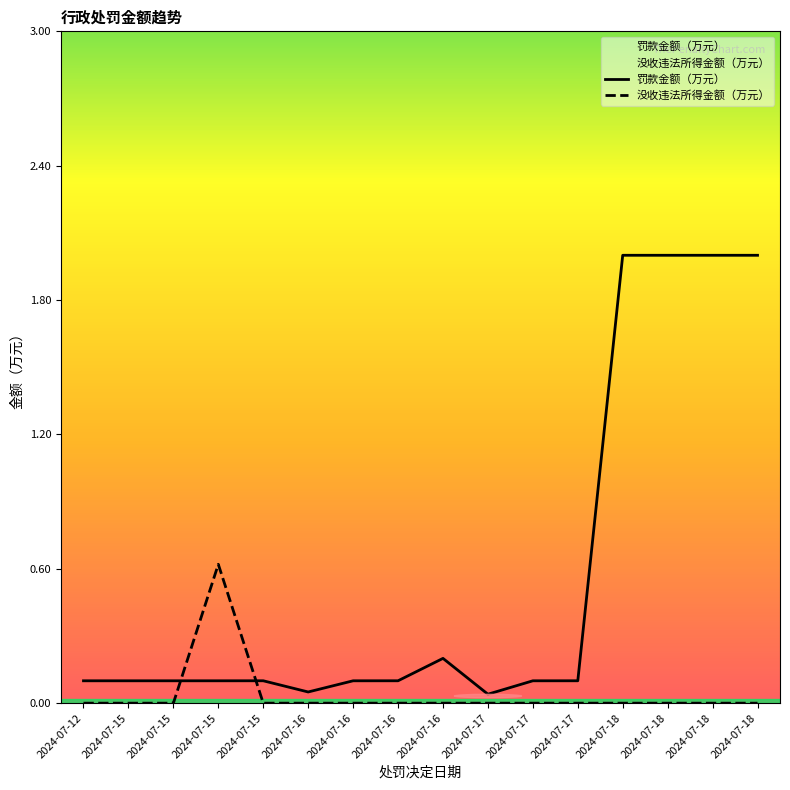

The value of 罚款金额（万元） at 2024-07-15 is 0.1. True or false?

True